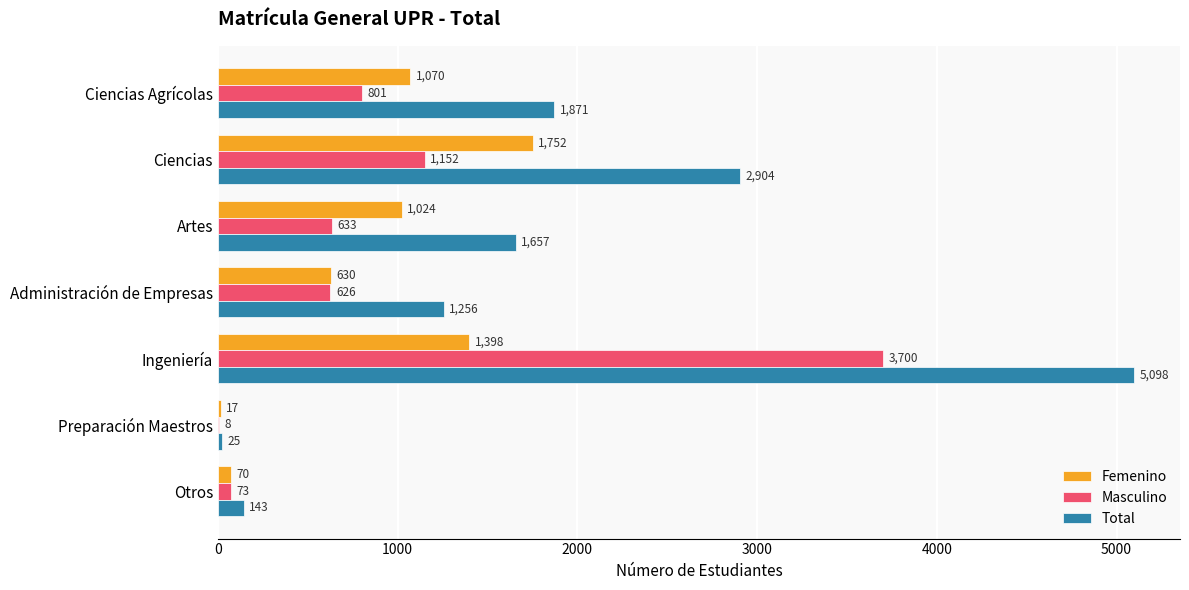

How many series are shown in this chart?

3